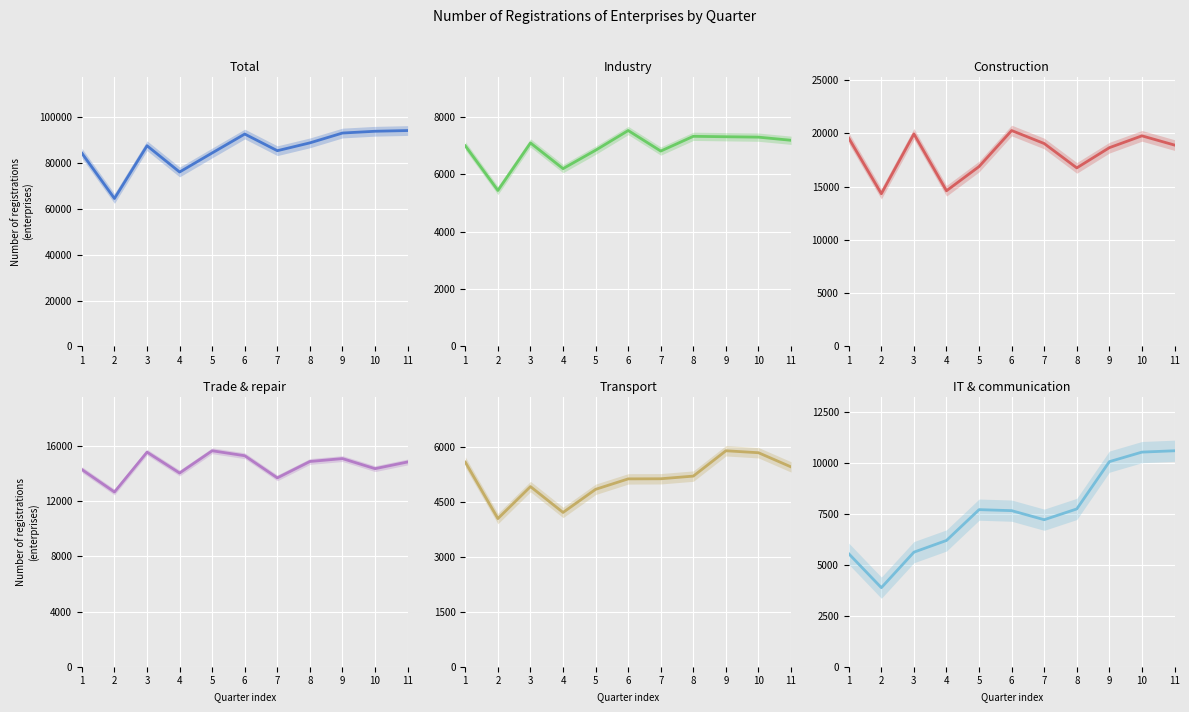

Is it true that Construction equals 16871 at 5?

True